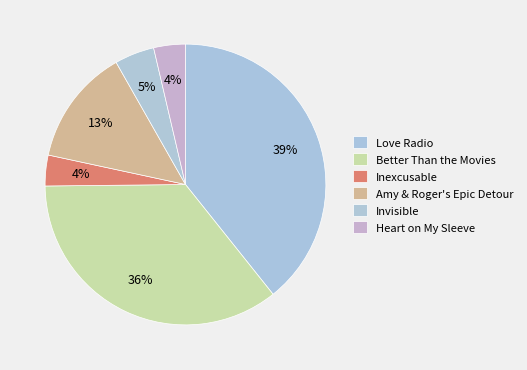

To the nearest percent, what portion does Better Than the Movies represent?

36%